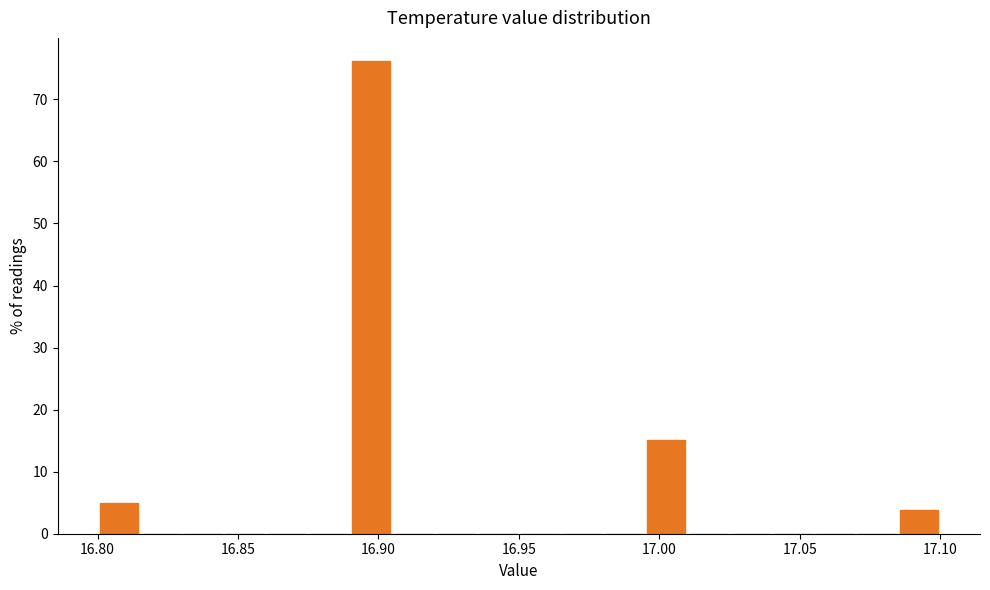

Read against the x-axis, roughly where is the centre of the tallest bar?

16.900